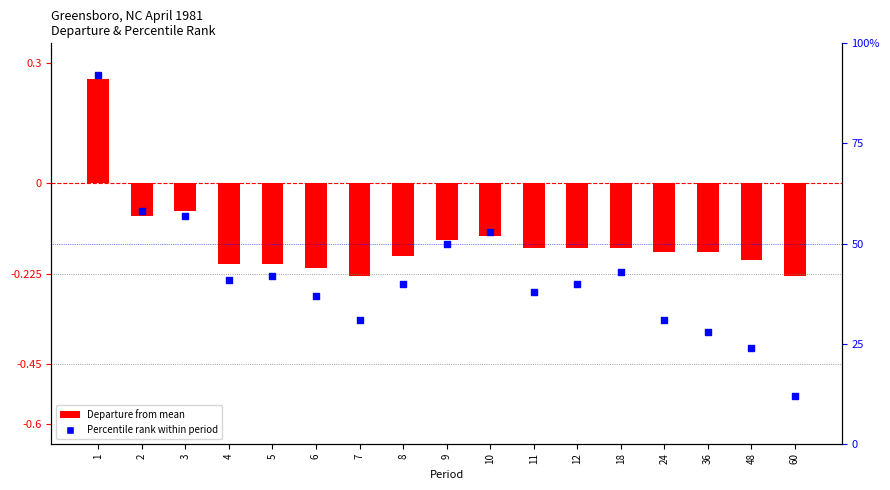

Is the value of Percentile Rank at 10 greater than the value of Departure (scaled) at 3?

Yes